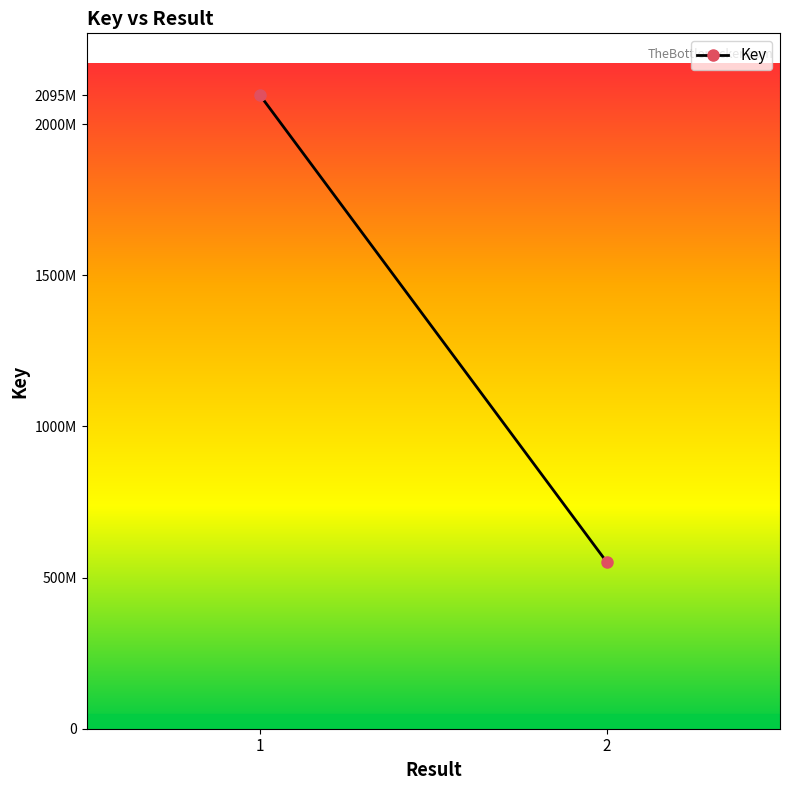

How many categories are shown in the chart?

2